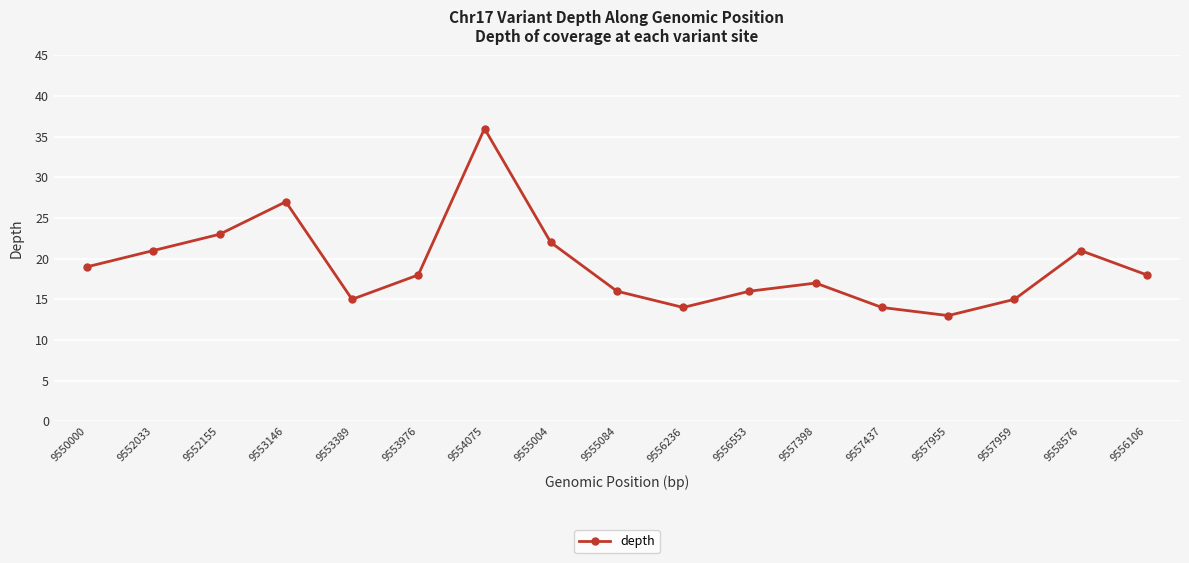

Which category has the lowest value across all series?

9557955